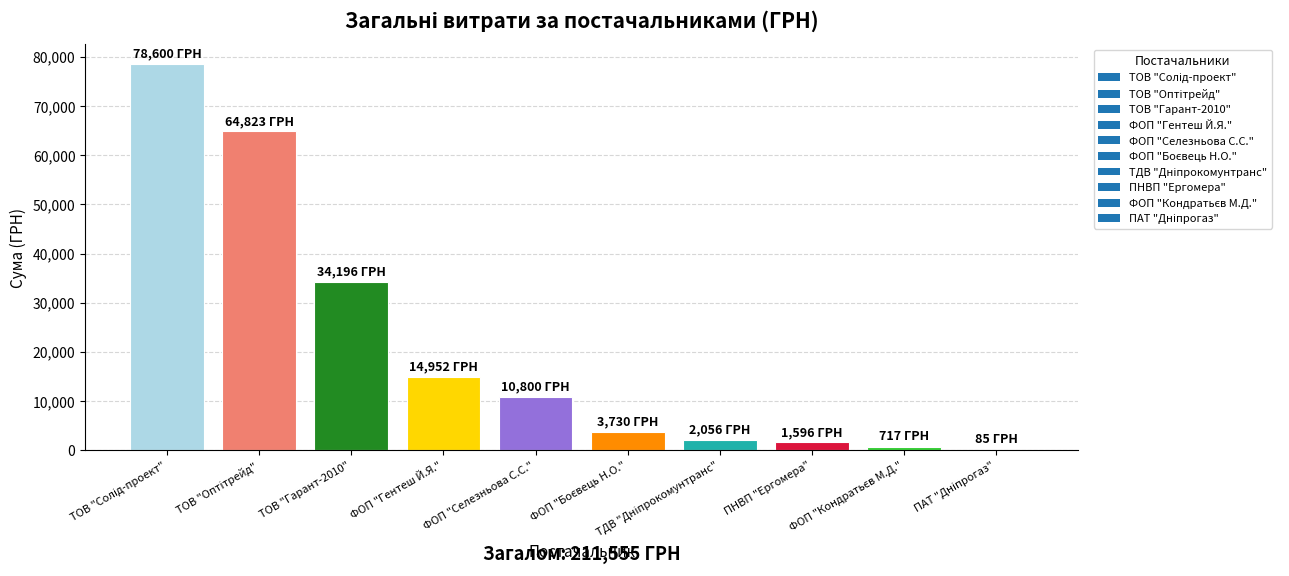

What is the sum of all values?

211555.2